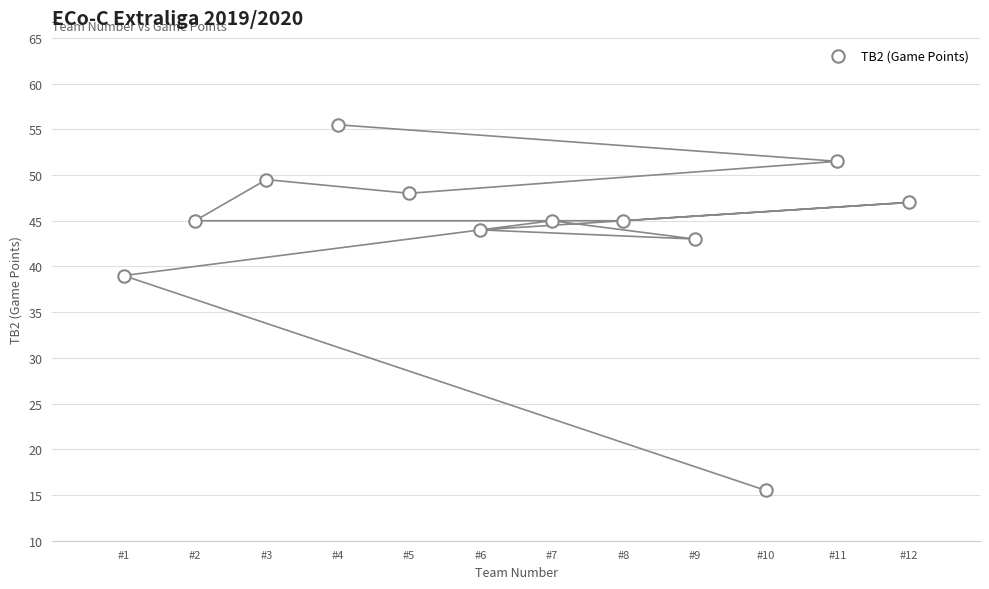

What is the average X value?

6.5